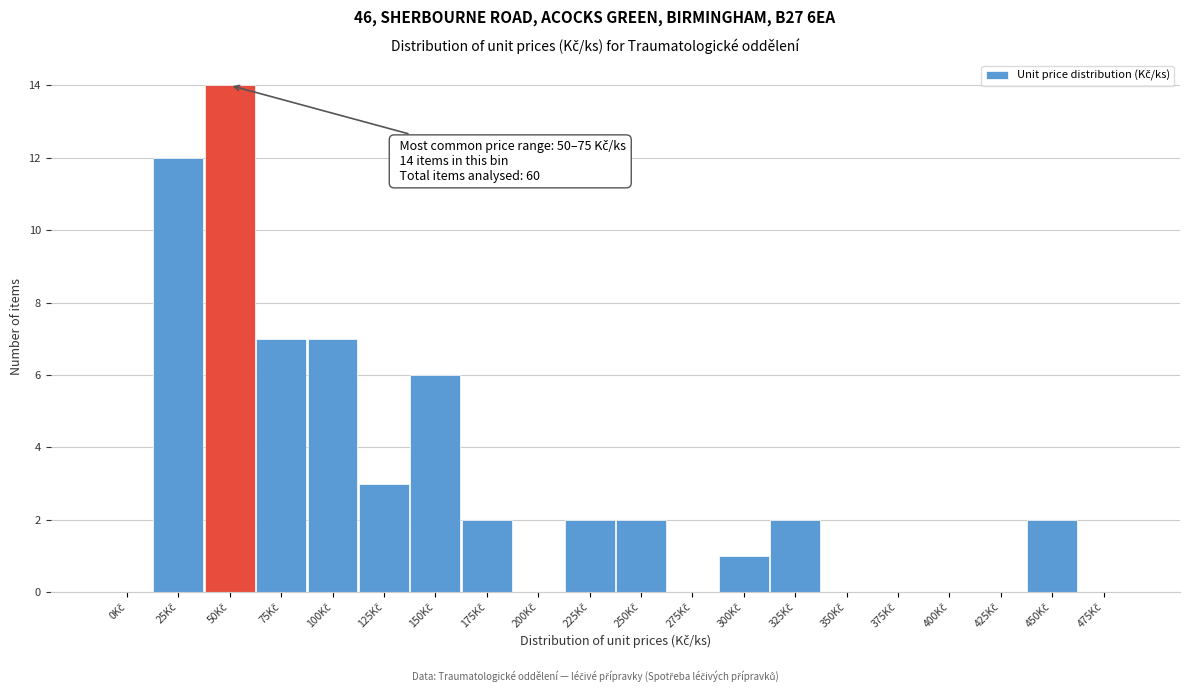

What is the maximum value shown in the chart?

14